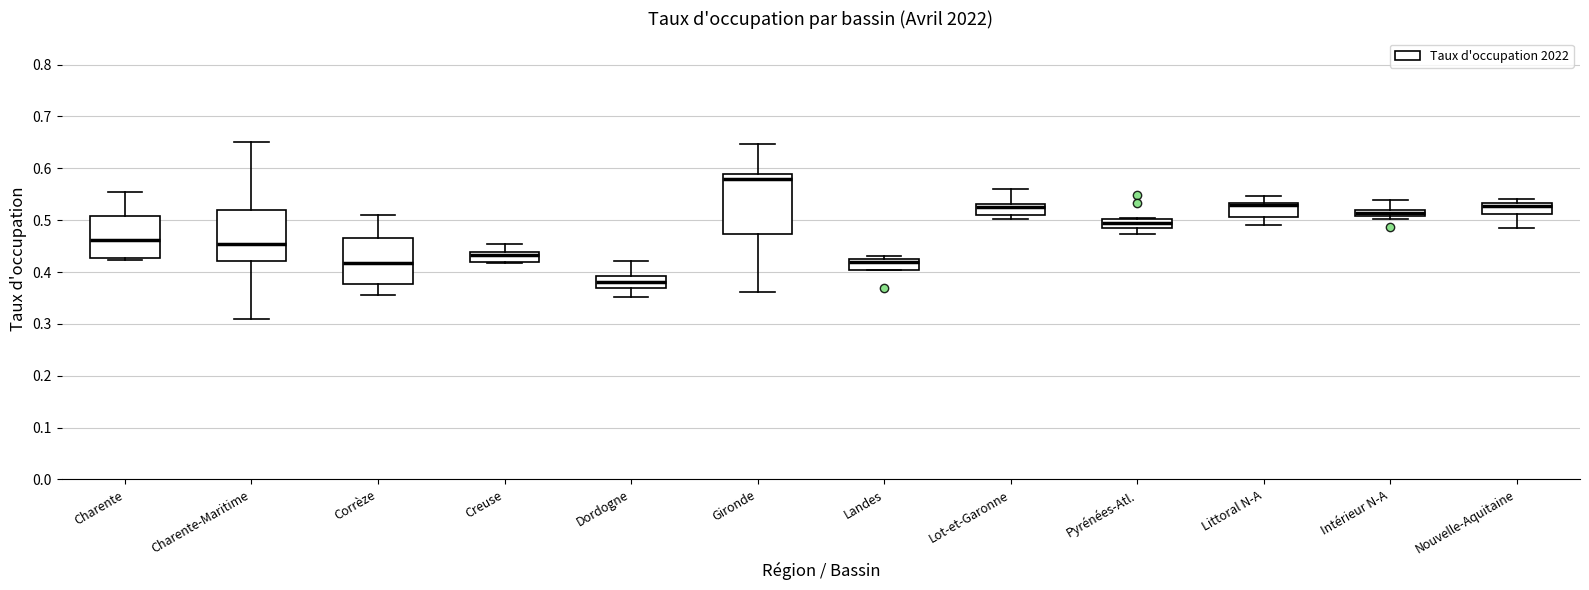

Which box has the highest median line?

Gironde